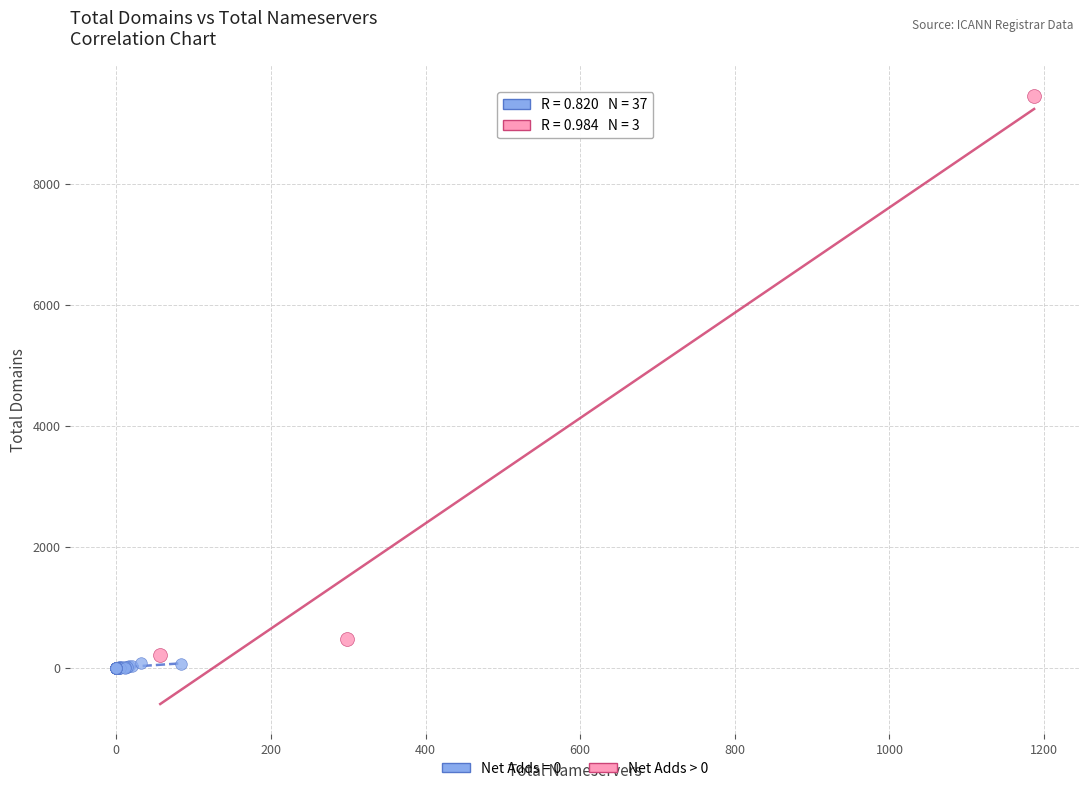

Which series has the widest spread of Y values?

Net Adds > 0